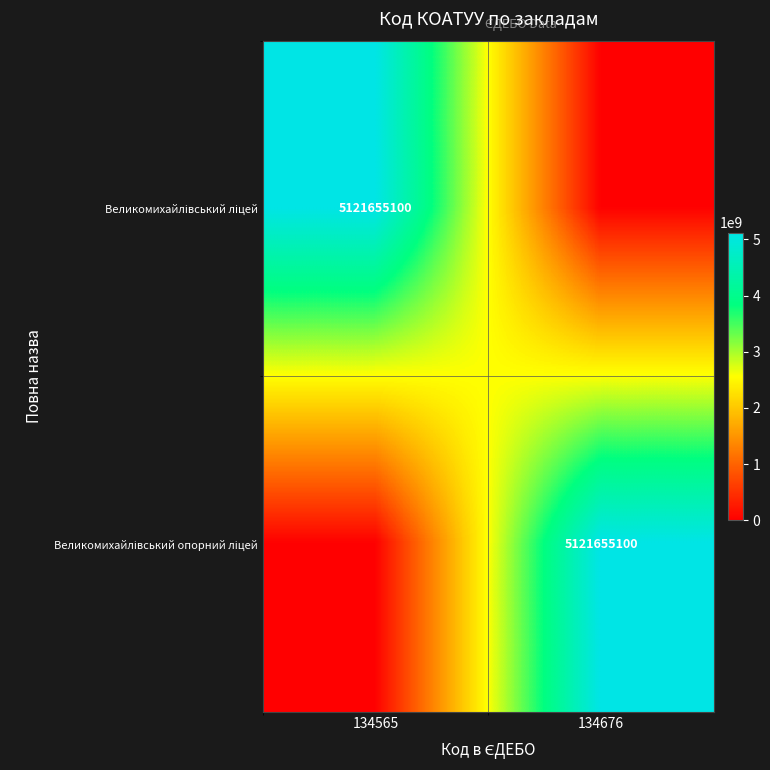

Is it true that Великомихайлівський ліцей equals 0 at 134676?

True